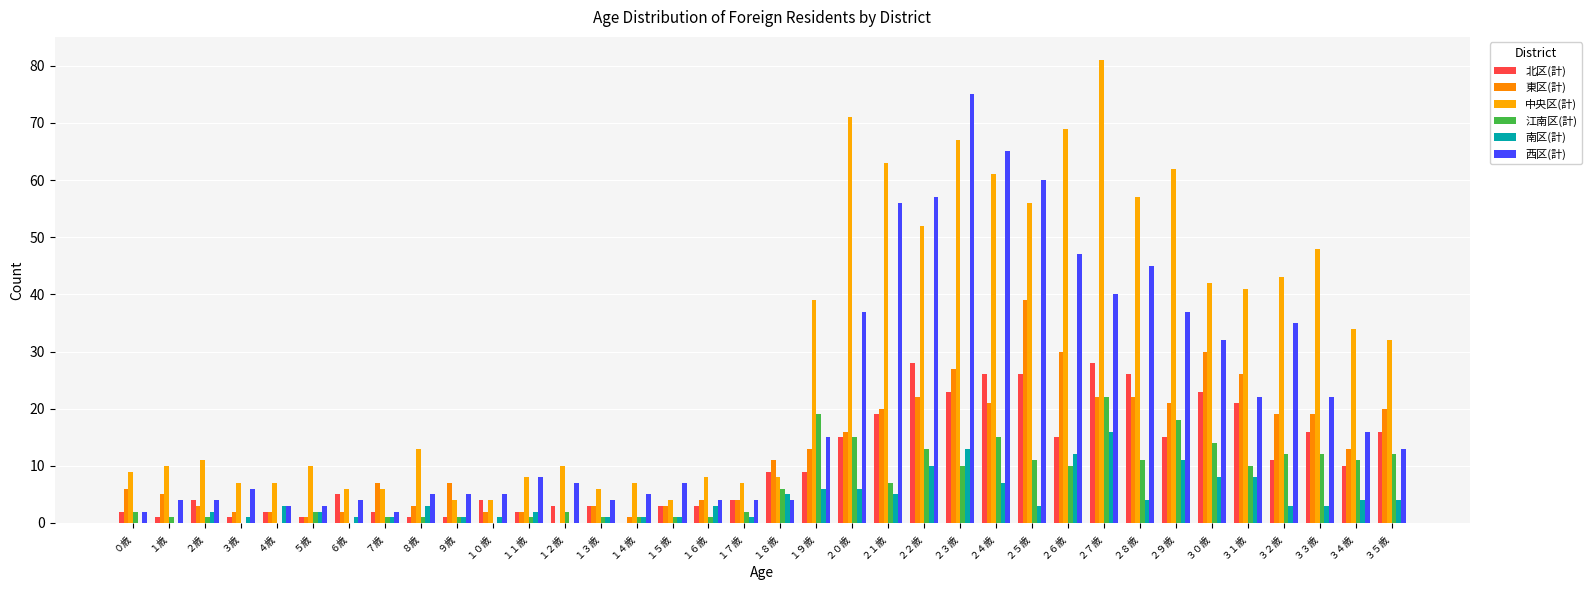

What are all the series names shown in the legend?

北区(計), 東区(計), 中央区(計), 江南区(計), 南区(計), 西区(計)